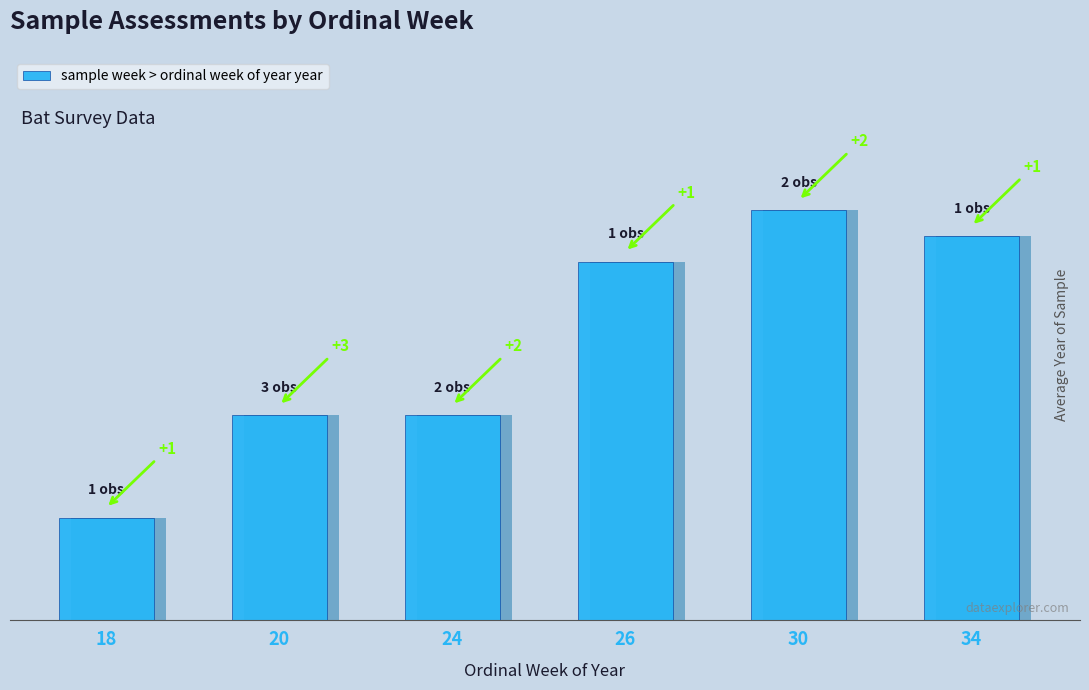

Which category has the highest value across all series?

30